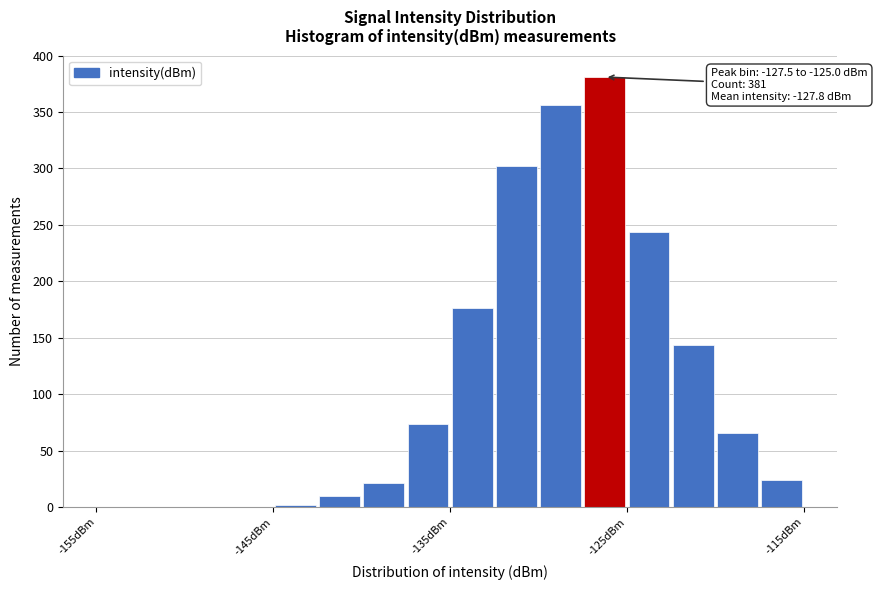

Read against the x-axis, roughly where is the centre of the tallest bar?

-126